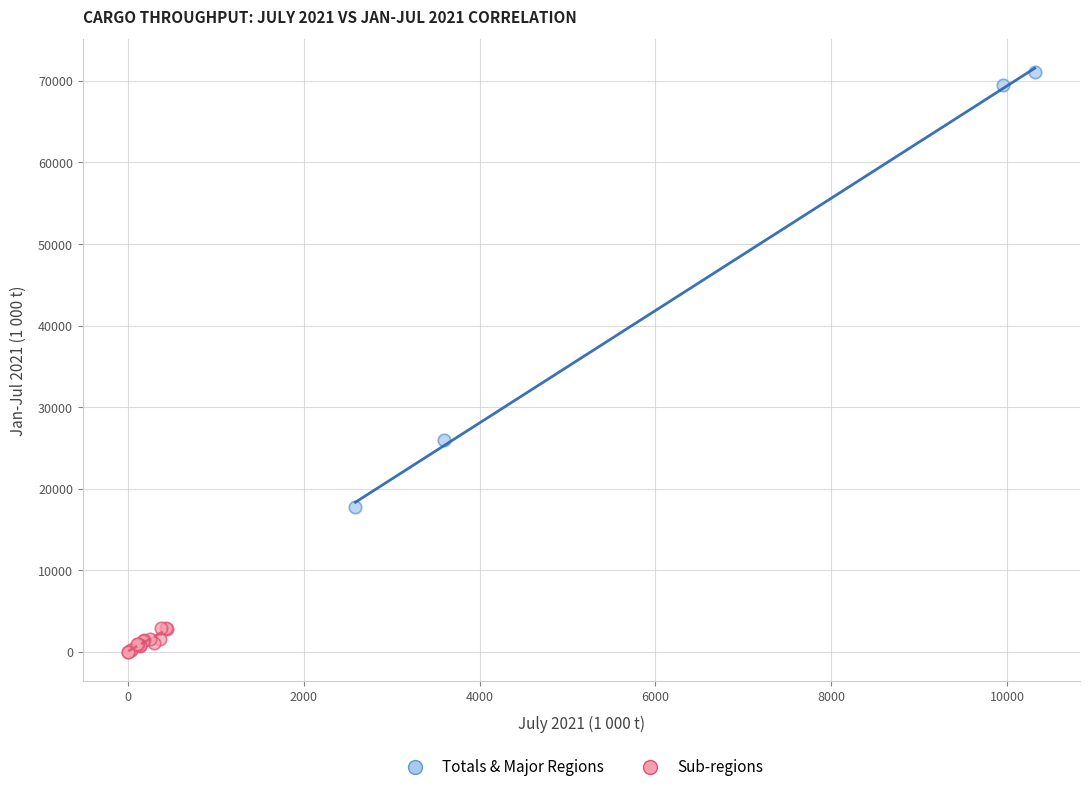

Which series has the largest Y range (max minus min)?

Totals & Major Regions